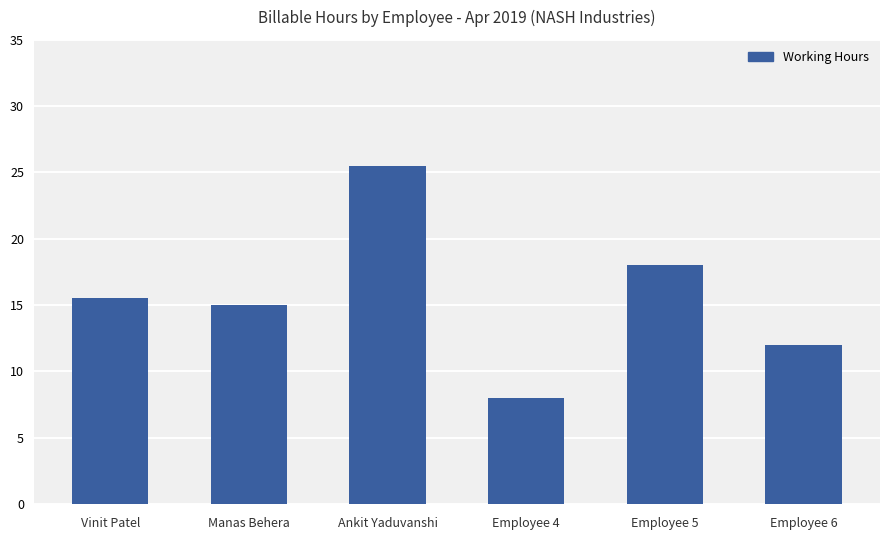

Between Manas Behera and Employee 6, which is larger?

Manas Behera